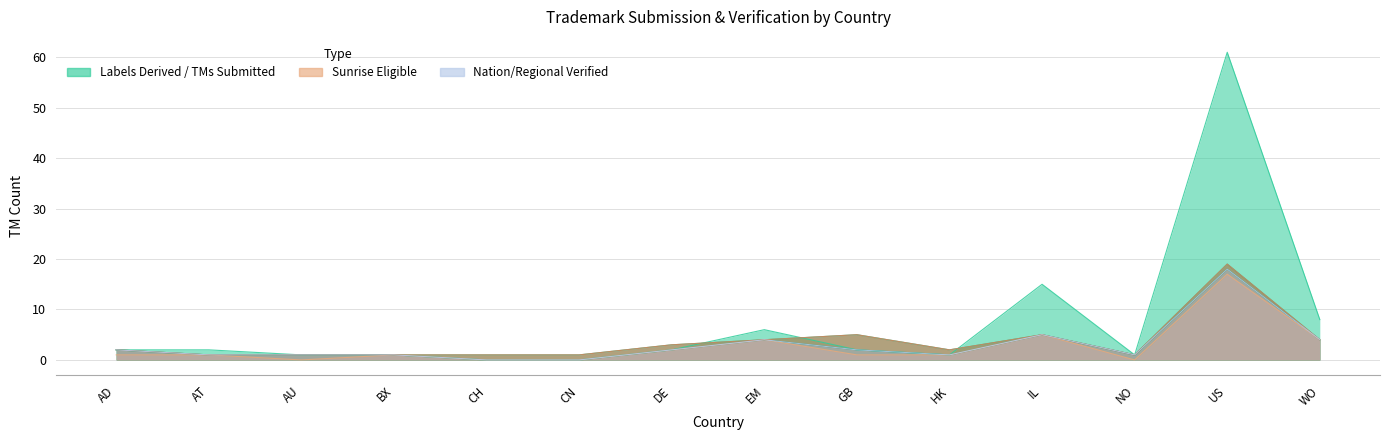

Reading left to right, list all the values displayed in this chart.

totallabelsderived: AD=2	AT=2	AU=1	BX=1	CH=0	CN=0	DE=2	EM=6	GB=2	HK=1	IL=15	NO=1	US=61	WO=8
total_tmssubmitted: AD=2	AT=1	AU=1	BX=1	CH=1	CN=1	DE=3	EM=4	GB=5	HK=2	IL=5	NO=1	US=19	WO=4
total_tmsverified: AD=2	AT=1	AU=1	BX=1	CH=0	CN=0	DE=2	EM=4	GB=2	HK=1	IL=5	NO=1	US=18	WO=4
total_tmsverifiedsunriseeligible: AD=1	AT=1	AU=0	BX=1	CH=0	CN=0	DE=2	EM=4	GB=1	HK=1	IL=5	NO=0	US=17	WO=4
nationregional_tmssubmitted: AD=2	AT=1	AU=1	BX=1	CH=1	CN=1	DE=3	EM=4	GB=5	HK=2	IL=5	NO=1	US=19	WO=4
nationregional_tmsverified: AD=2	AT=1	AU=1	BX=1	CH=0	CN=0	DE=2	EM=4	GB=2	HK=1	IL=5	NO=1	US=18	WO=4